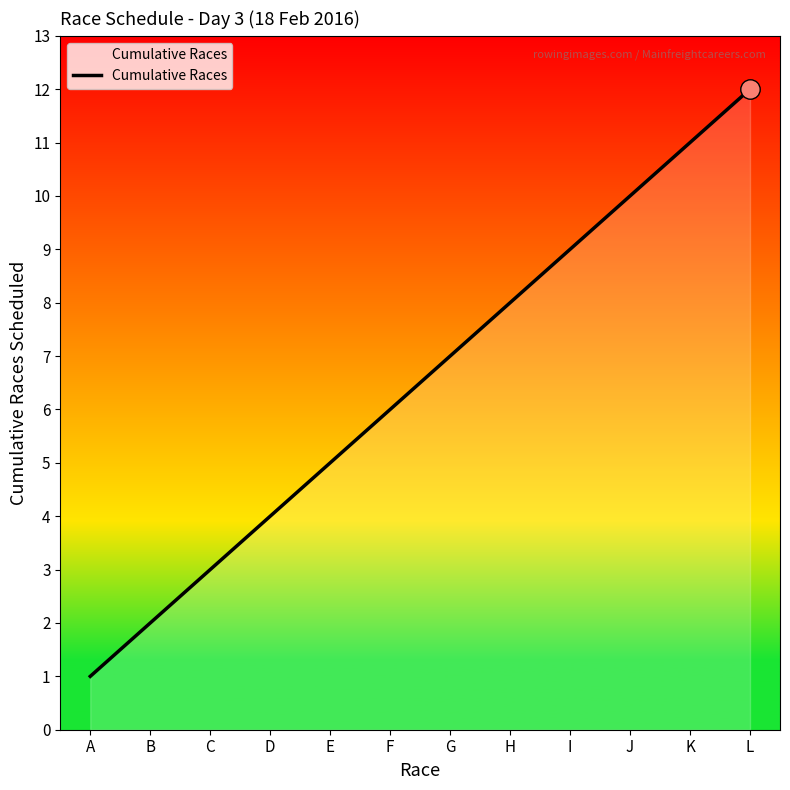

What is the approximate value at G?

7